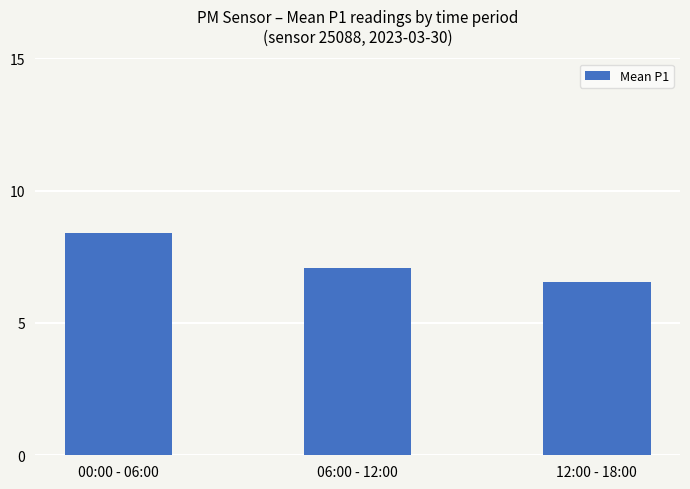

What is the value of the 2nd bar from the left?

7.1